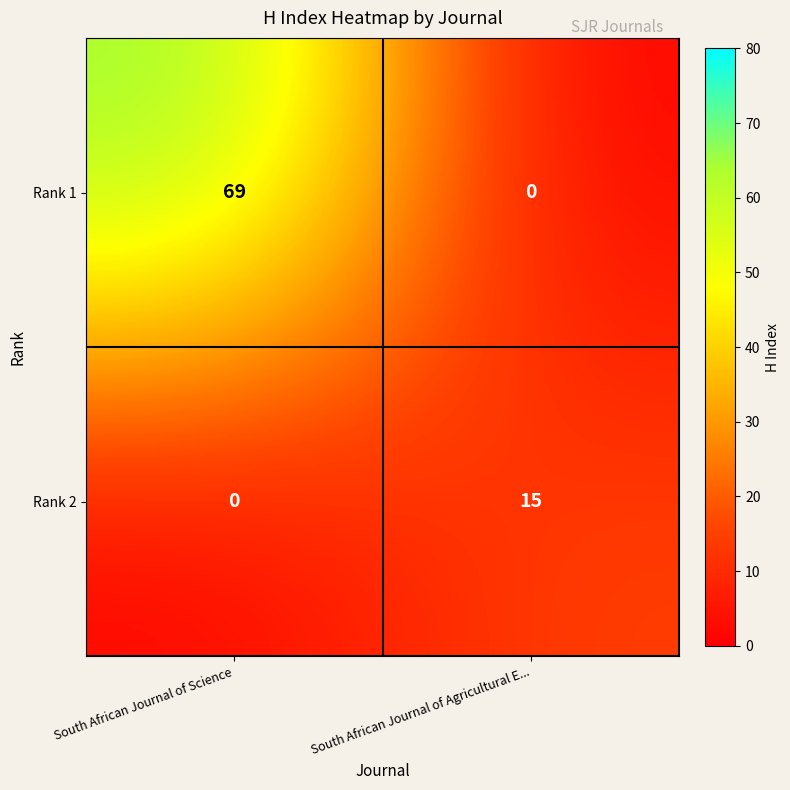

Is it true that Rank 1 equals 47 at South African Journal of Science?

False